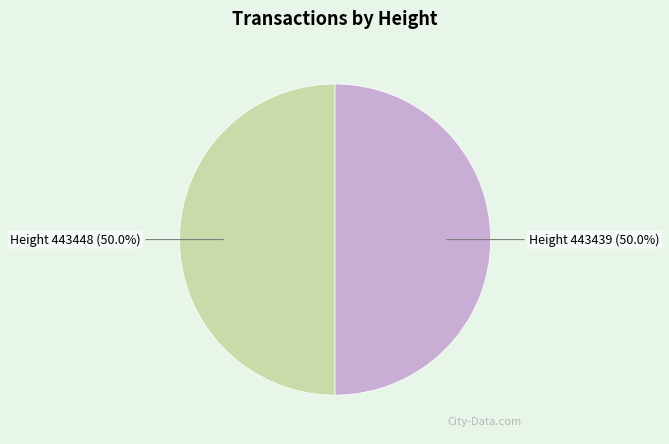

Combined, what portion of the pie is Height 443439 and Height 443448?

100.0%